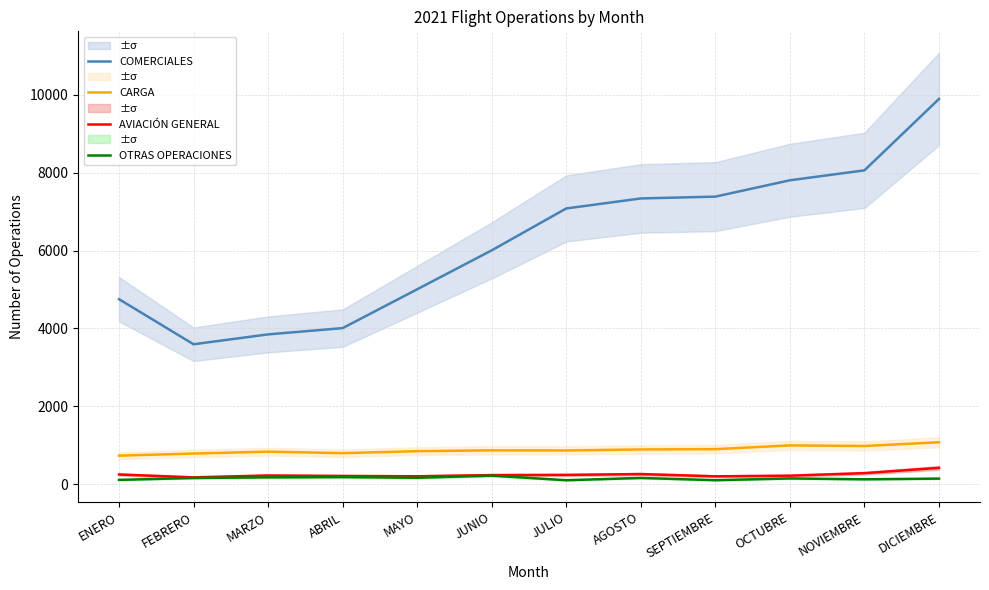

At which category does OTRAS OPERACIONES reach its first local peak?

ABRIL